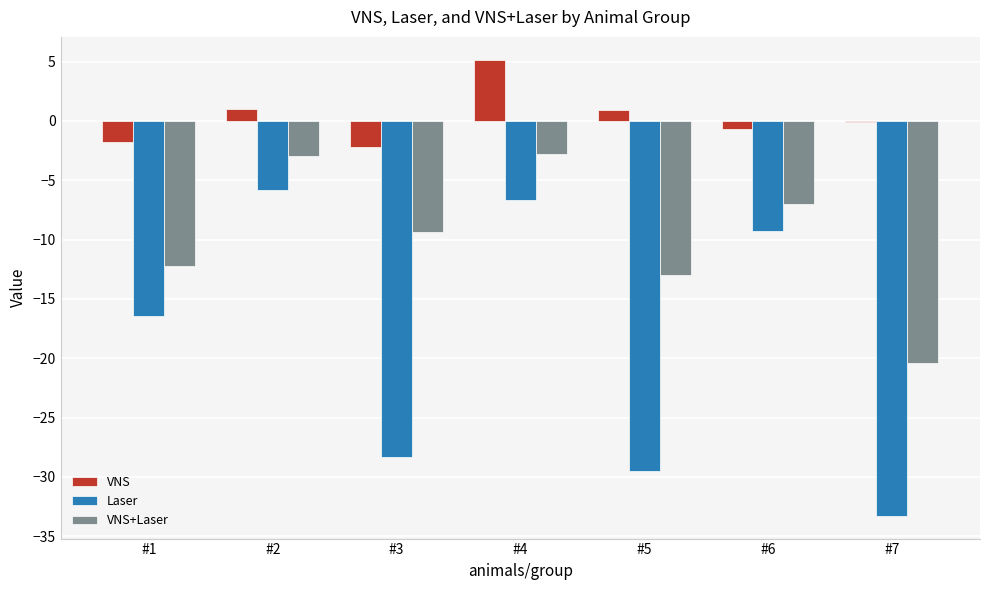

What are all the series names shown in the legend?

VNS, Laser, VNS+Laser